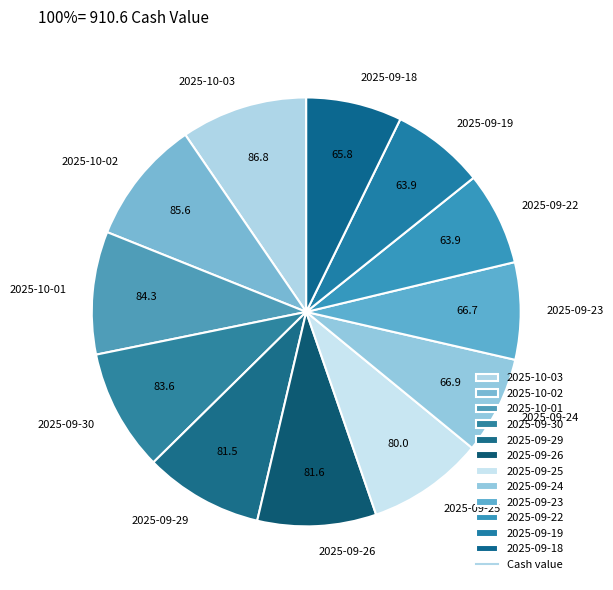

What is the ratio of the value at 2025-09-24 to the value at 2025-09-18?

1.0